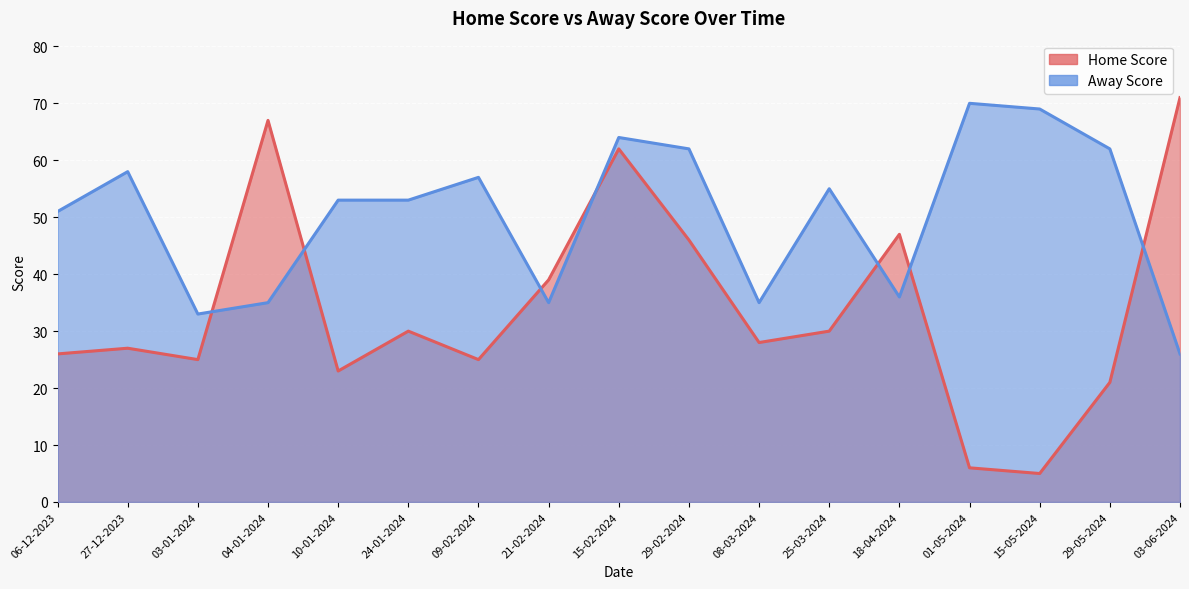

What position from the left is 09-02-2024?

7